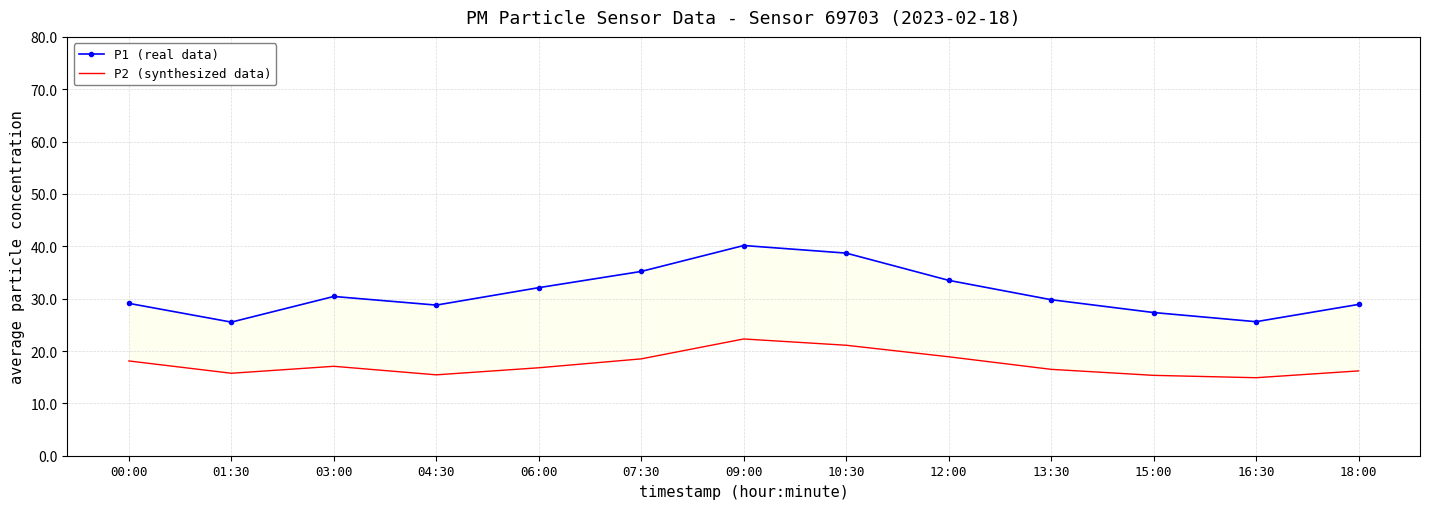

True or false: P1 (real data) has more than 0 points higher than both neighbors.

True